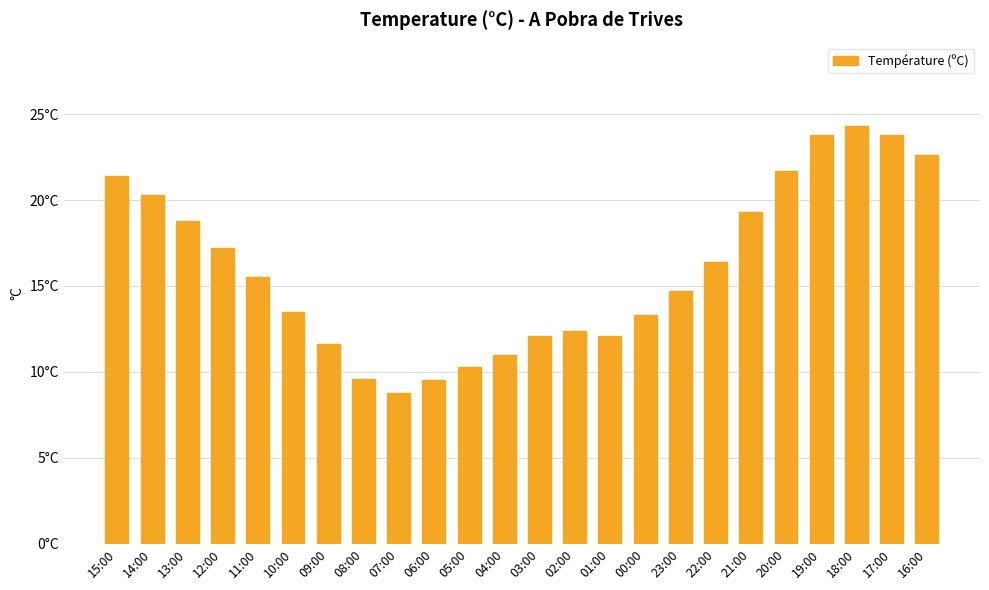

Are the bars horizontal?

No